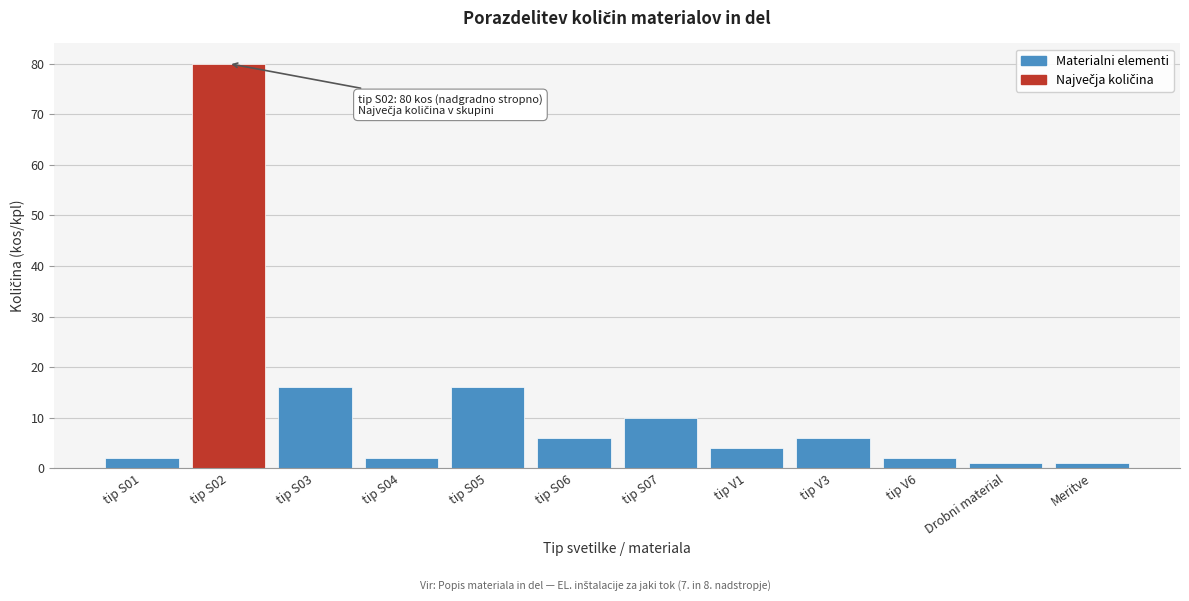

Reading right to left, what are all the values shown in this chart?

Meritve=1	Drobni material=1	tip V6=2	tip V3=6	tip V1=4	tip S07=10	tip S06=6	tip S05=16	tip S04=2	tip S03=16	tip S02=80	tip S01=2